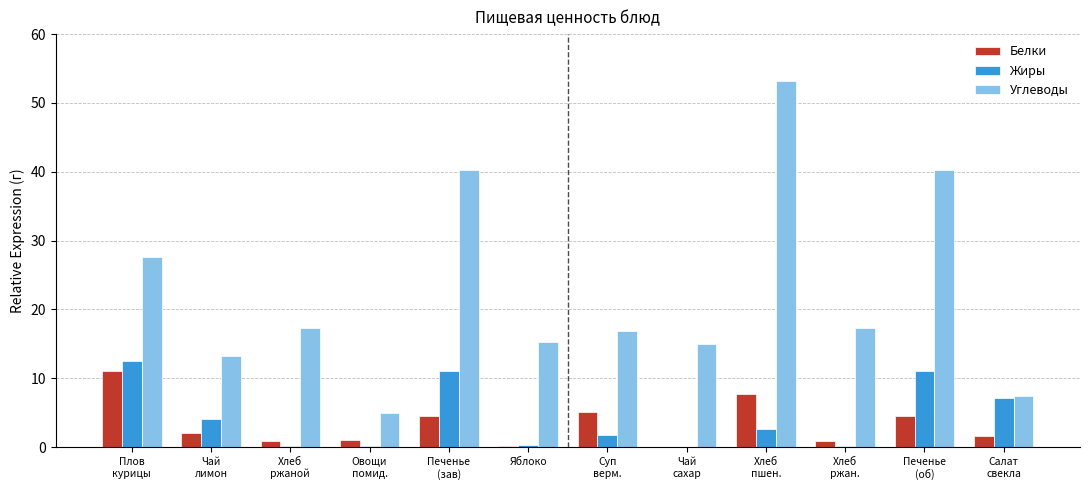

Count the number of data series in this chart.

3